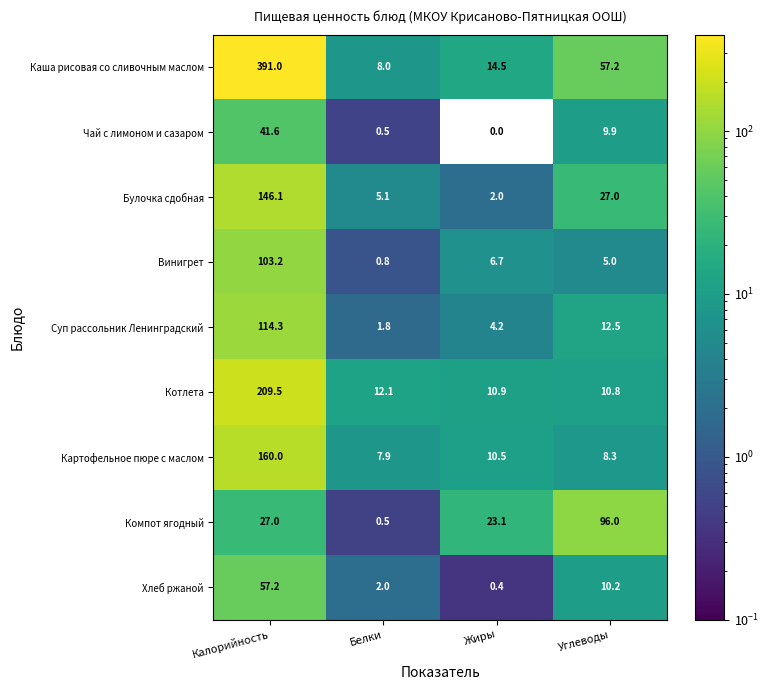

What is the highest value of the Суп рассольник Ленинградский series?

114.3